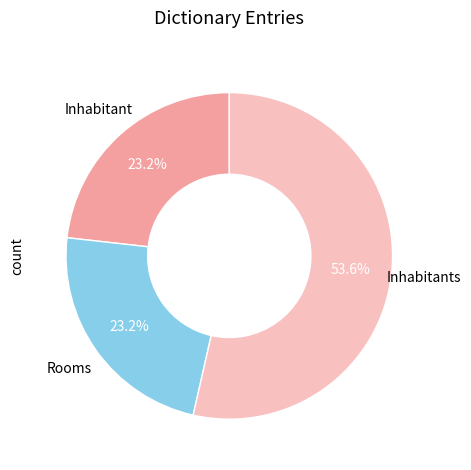

What is the largest slice in the pie chart?

Inhabitants